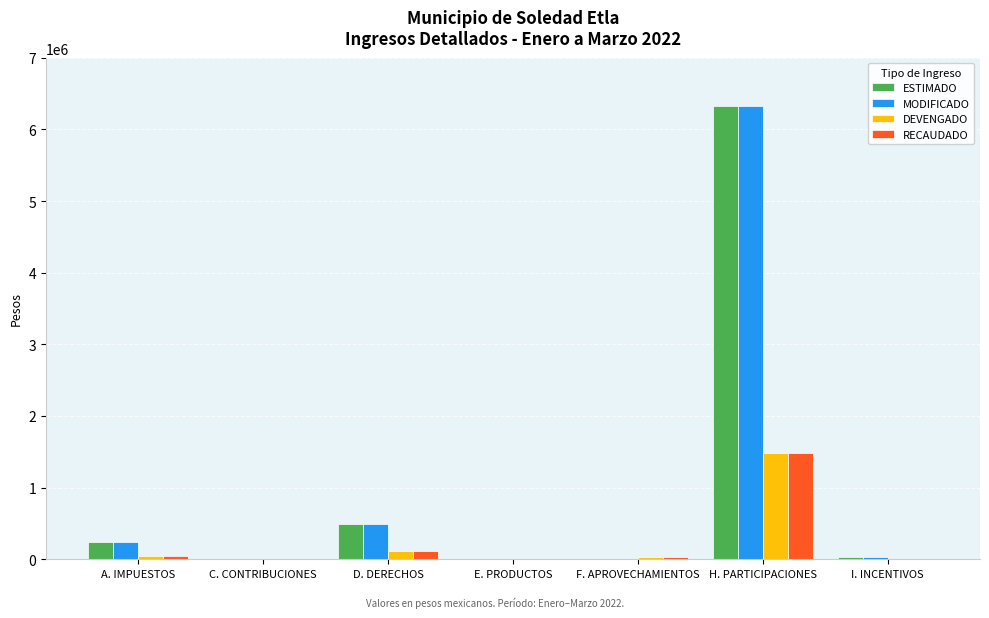

What is the total value across all series at H. PARTICIPACIONES?

15621645.0